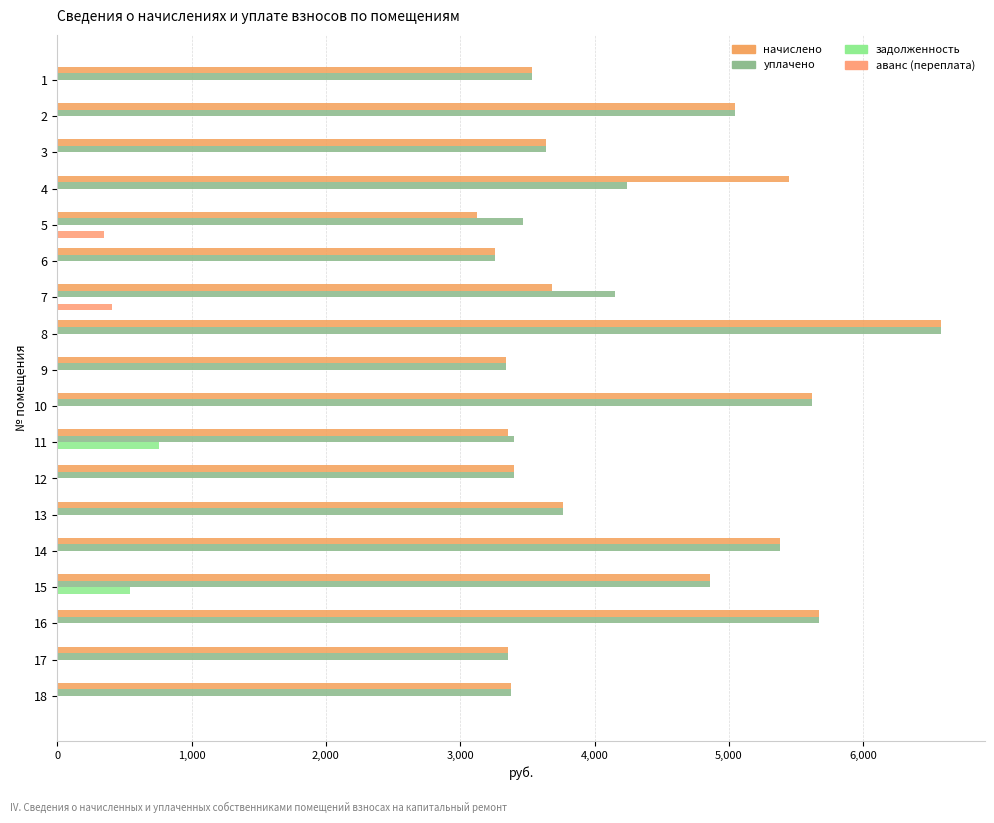

What is the difference between the maximum and minimum values in the начислено series?

3456.1